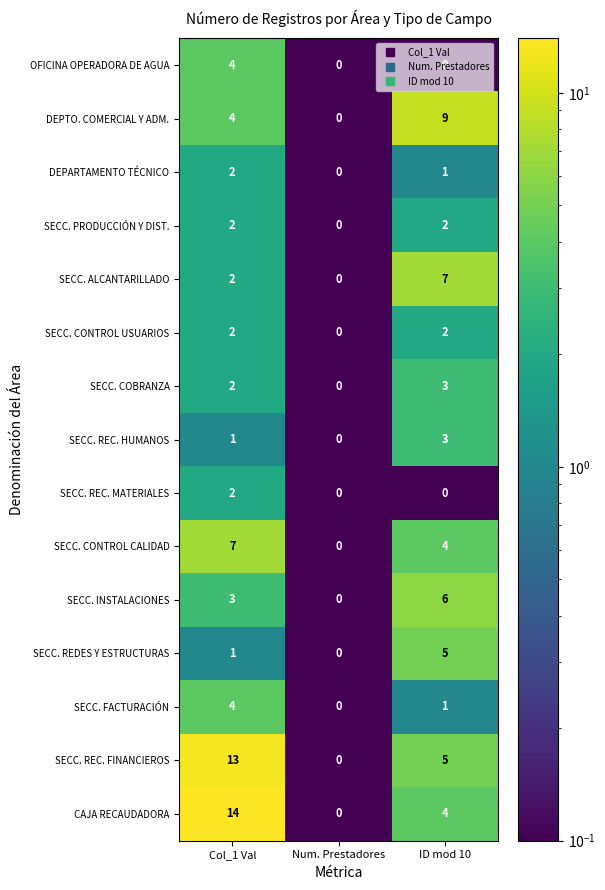

At how many categories does at least one series exceed 1?

2